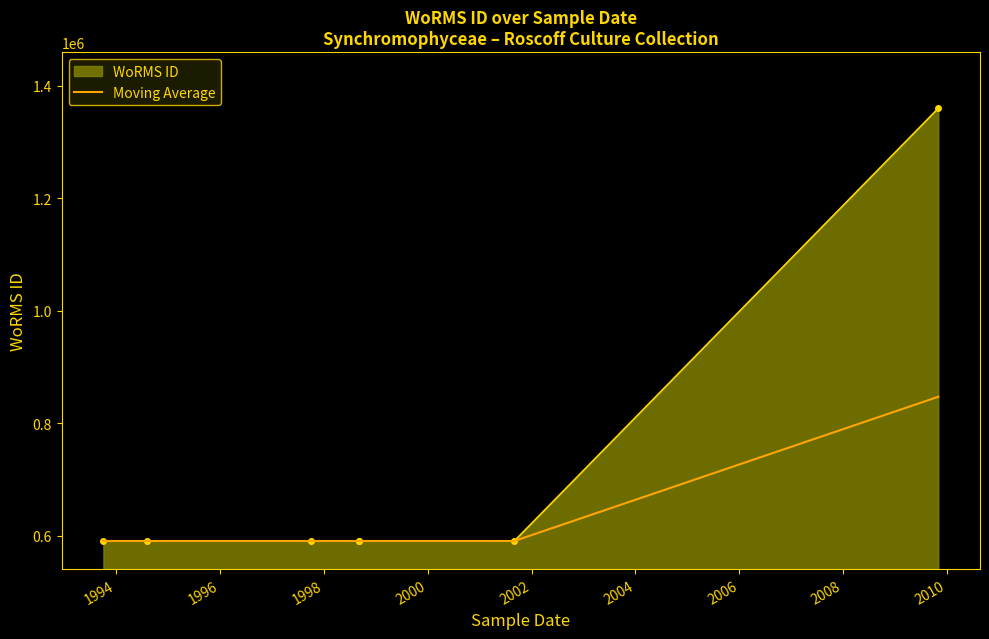

What is the value of the 2nd point from the left?

590432.5